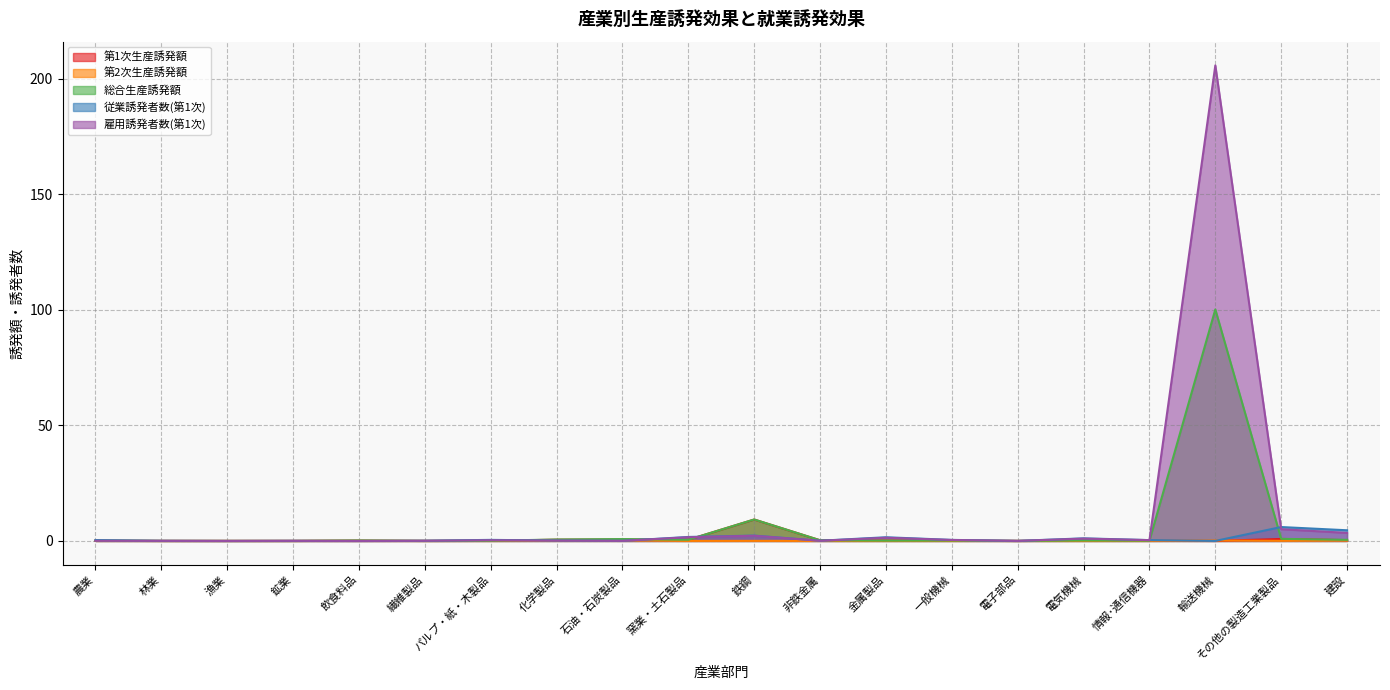

List the labels in order of 第1次生産誘発額 value, smallest first.

輸送機械, 漁業, 飲食料品, 電子部品, 鉱業, 林業, 繊維製品, 農業, パルプ・紙・木製品, 情報･通信機器, 金属製品, 一般機械, 電気機械, 非鉄金属, 建設, 窯業・土石製品, 化学製品, 石油・石炭製品, その他の製造工業製品, 鉄鋼